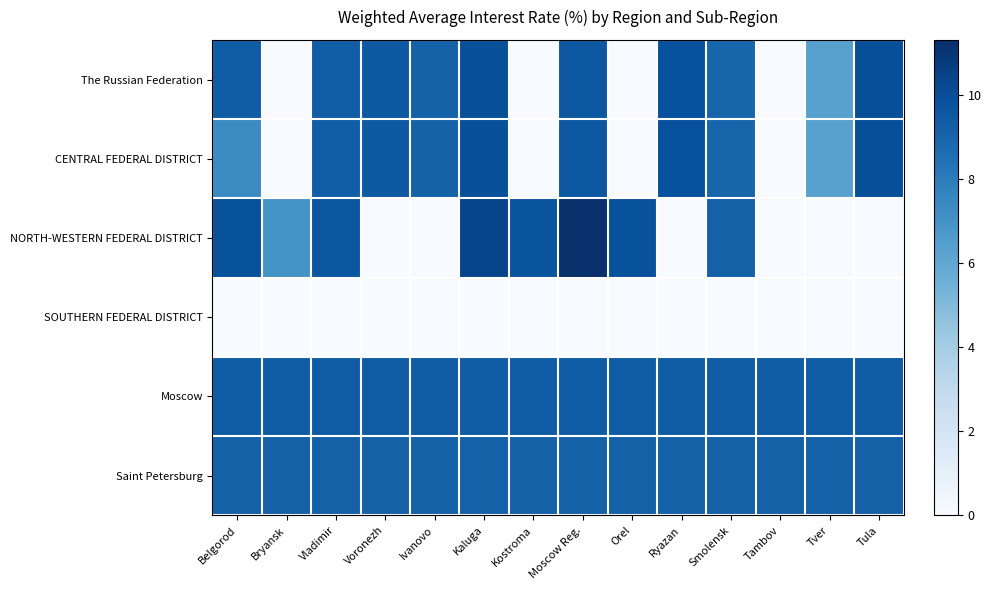

Which series changed the most between Belgorod and Kaluga?

CENTRAL FEDERAL DISTRICT